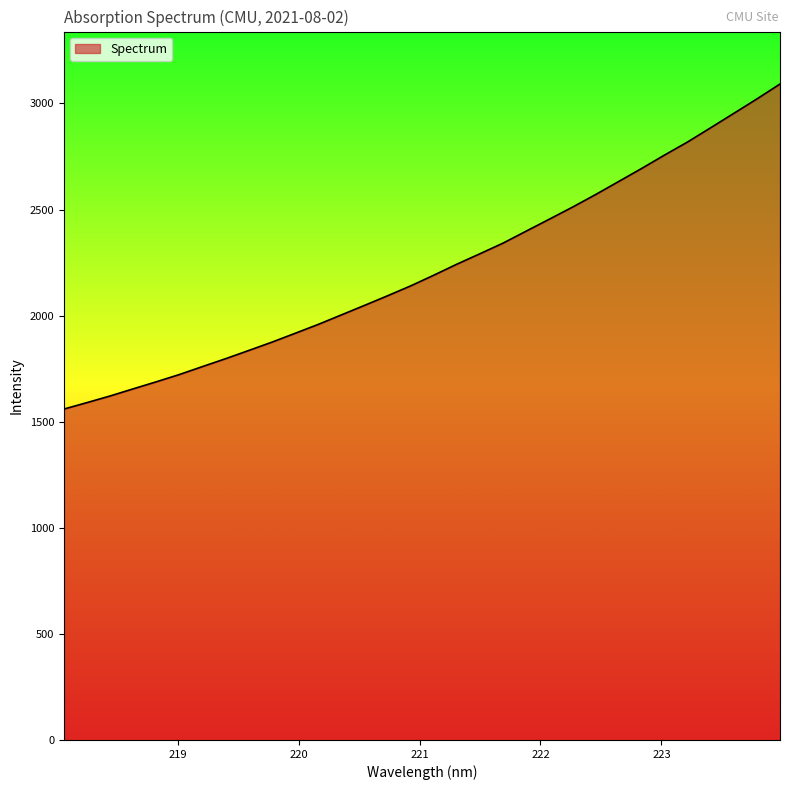

What is the maximum value shown in the chart?

3091.6